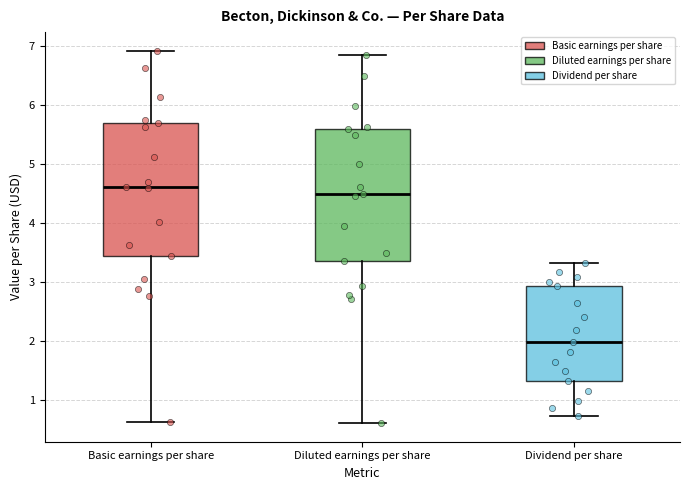

Where does the upper whisker of the box for Diluted earnings per share end on the y-axis? The values are not printed on the chart, so give them approximately, as read against the axis.

6.9